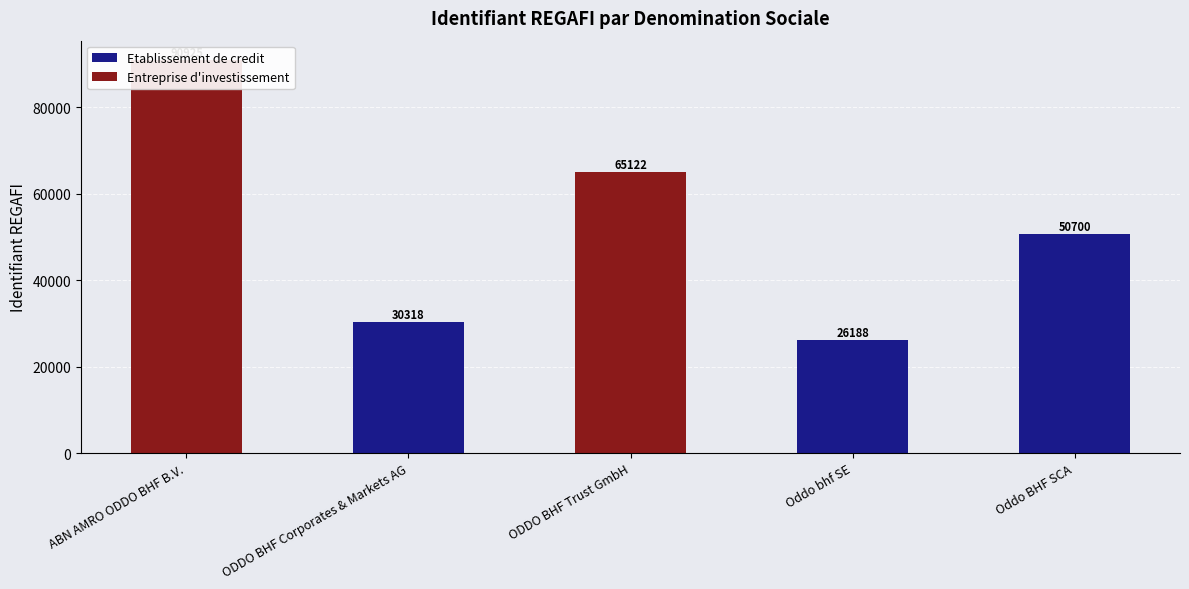

Reading left to right, transcribe all the data shown in this chart.

ABN AMRO ODDO BHF B.V.=90925	ODDO BHF Corporates & Markets AG=30318	ODDO BHF Trust GmbH=65122	Oddo bhf SE=26188	Oddo BHF SCA=50700